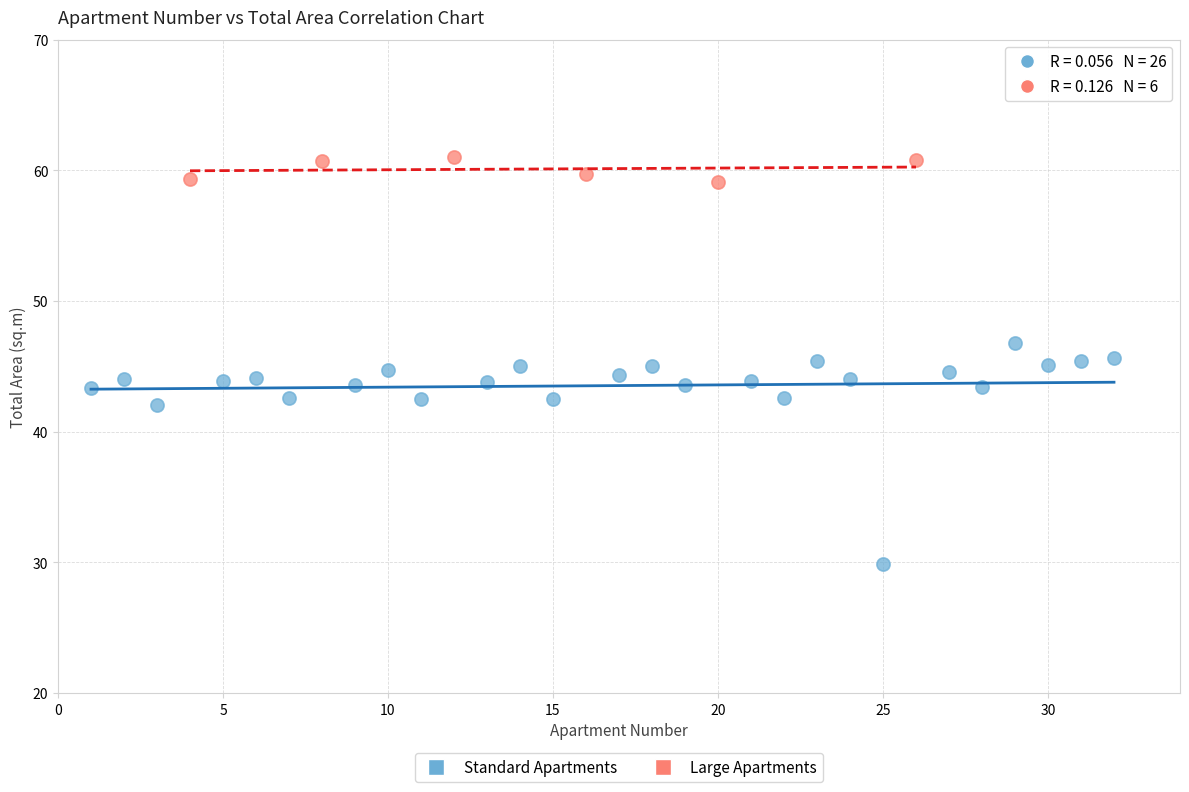

Which series reaches the maximum Y coordinate?

Large Apartments